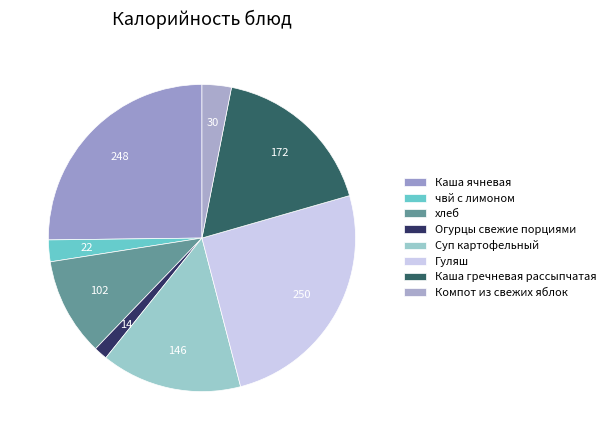

Between Компот из свежих яблок and Гуляш, which is larger?

Гуляш